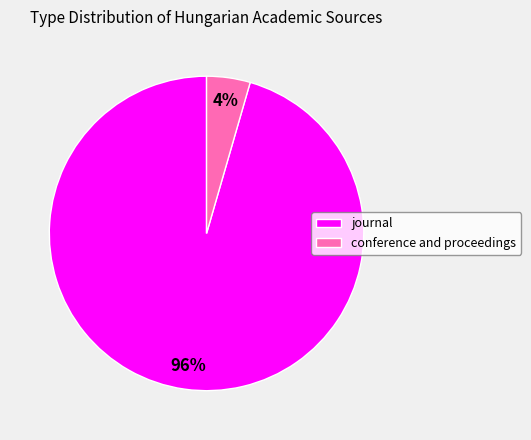

What percentage is the journal slice, to the nearest percent?

96%